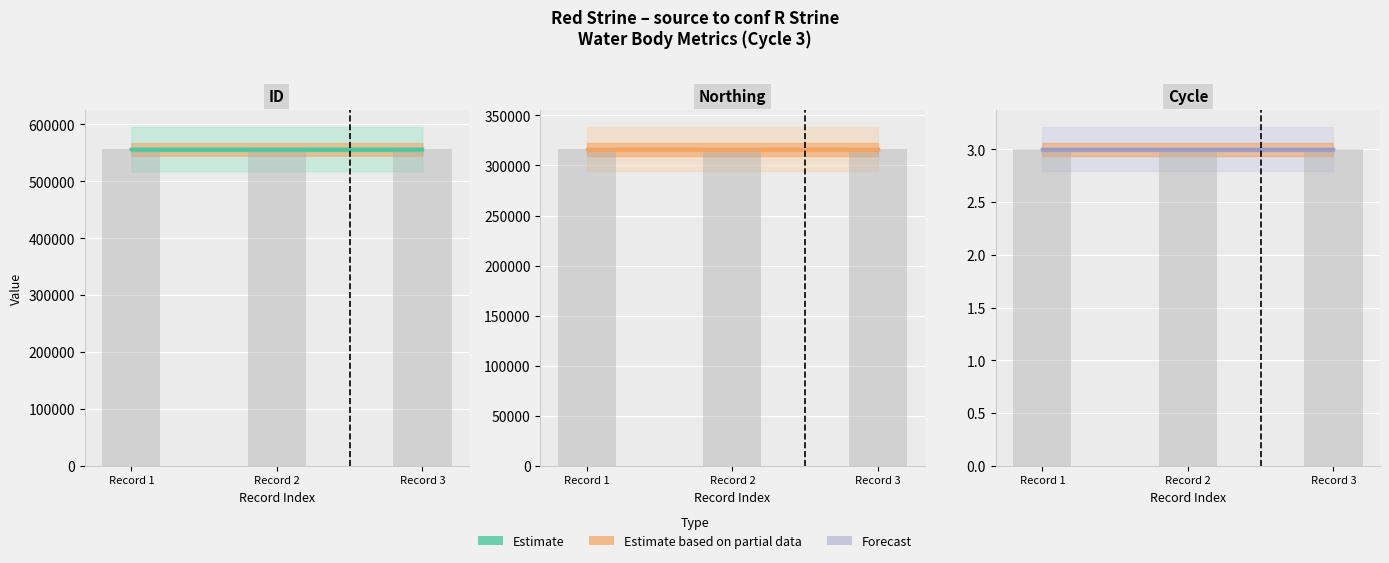

How many ID line values are between 556162 and 556164?

3